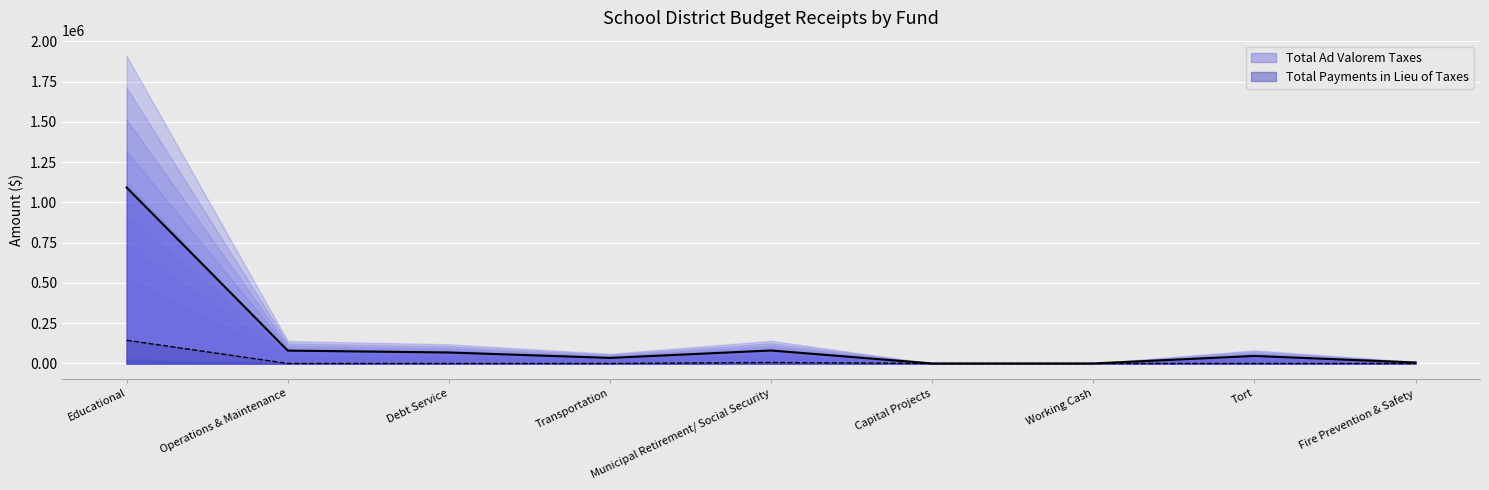

At which label is Total Ad Valorem Taxes (line) closest to 546150?

Municipal Retirement/ Social Security